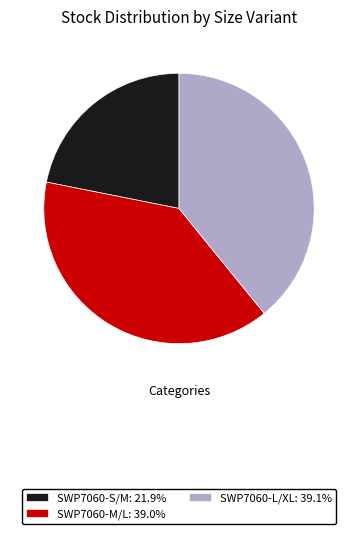

Do SWP7060-S/M: 21.9% and SWP7060-L/XL: 39.1% together represent more than half of the pie?

Yes